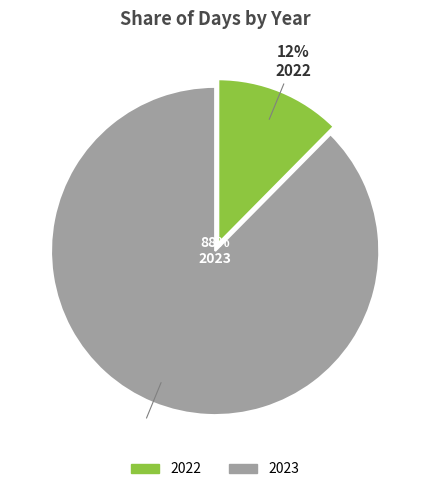

What is the ratio of the value at 2022 to the value at 2023?

0.1